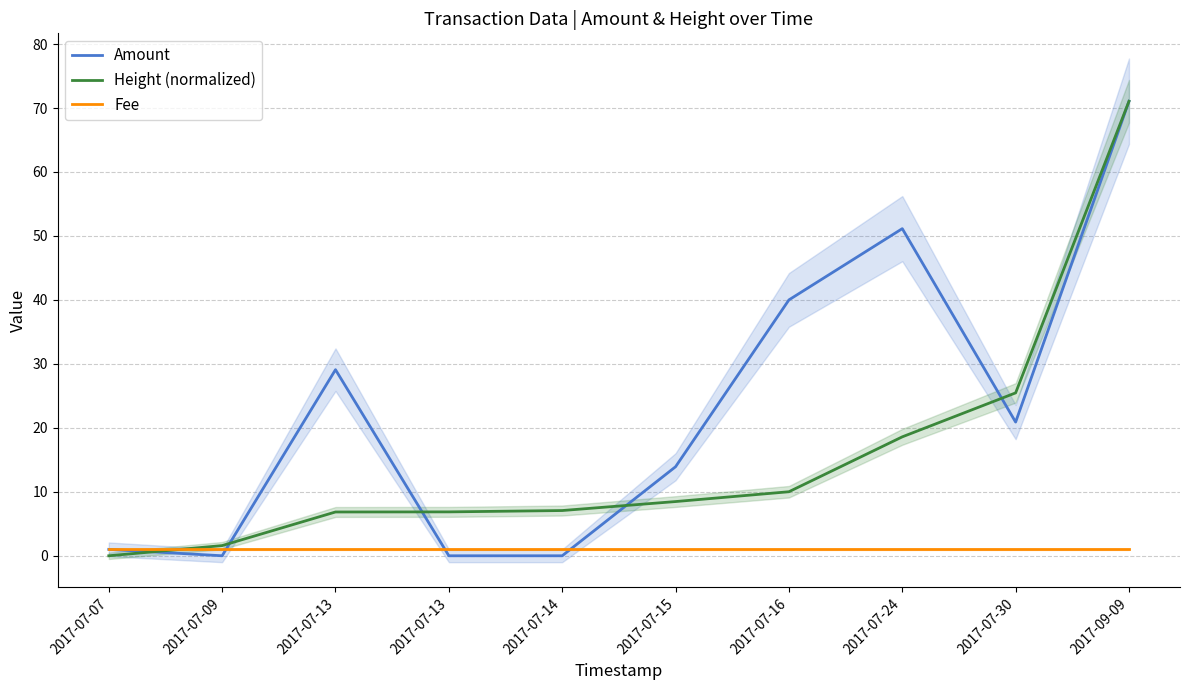

Between which two adjacent categories do Height (normalized) and Amount first intersect?

2017-07-07 and 2017-07-09